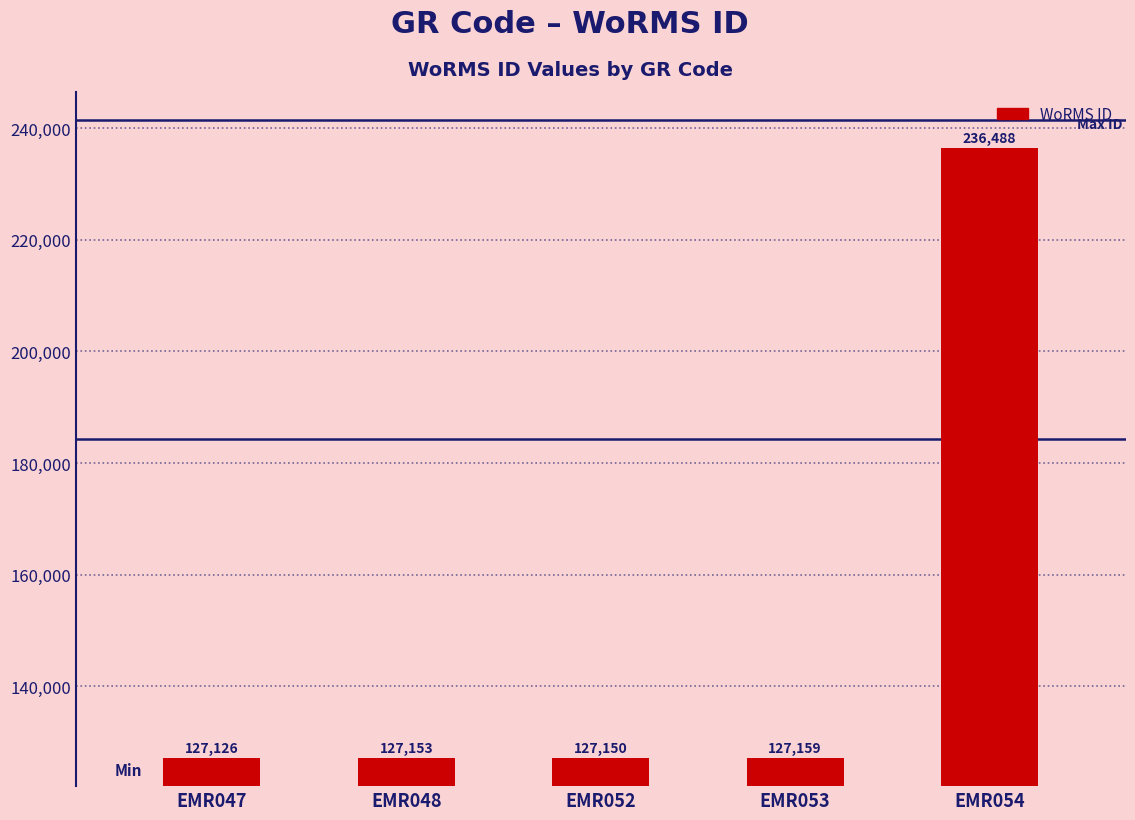

Which label corresponds to the largest value in the chart?

EMR054